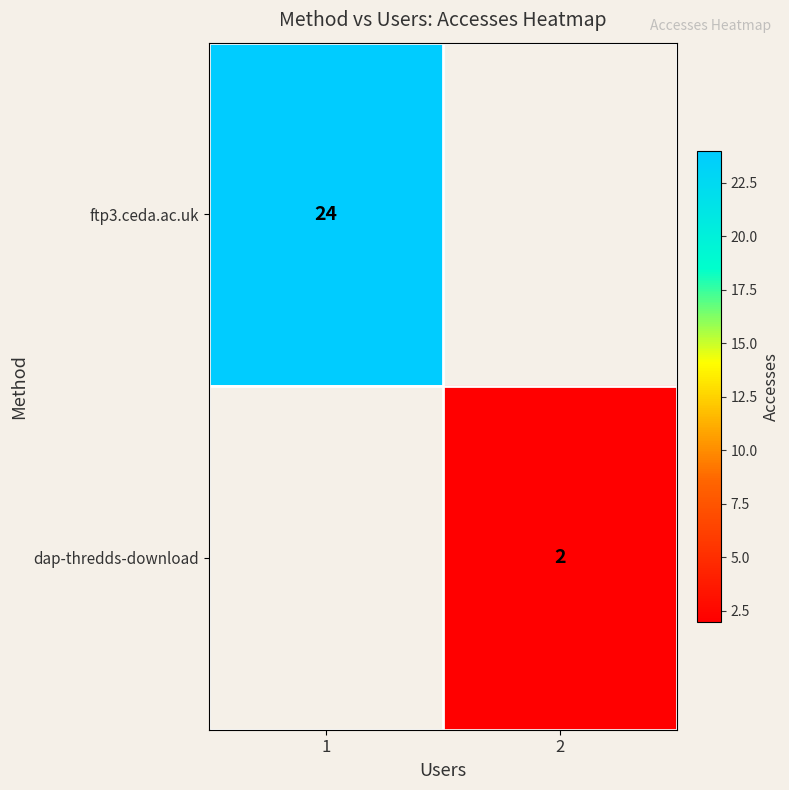

Is it true that ftp3.ceda.ac.uk equals 24 at 1?

True